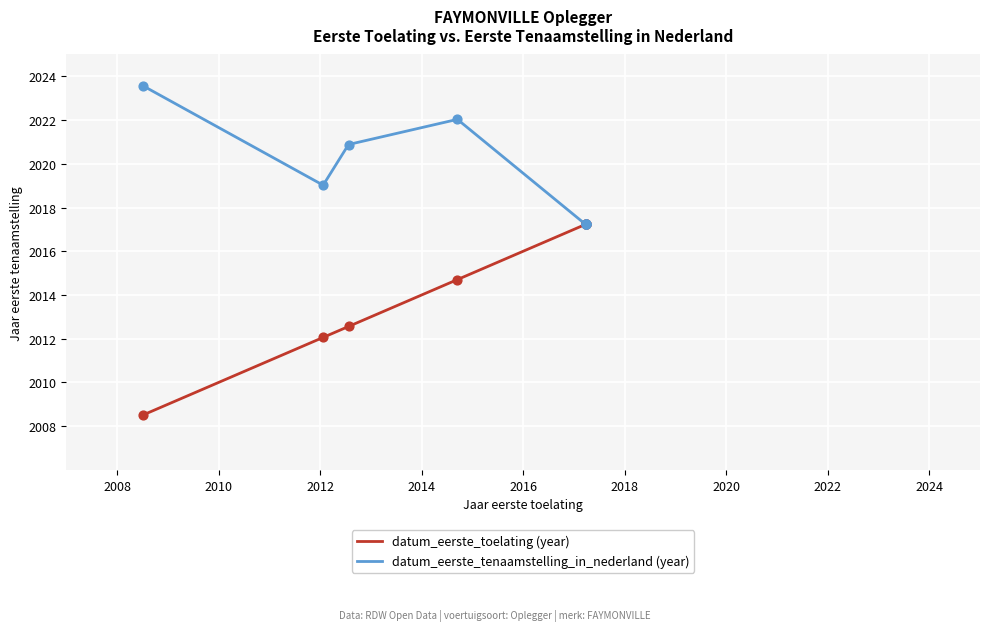

What is the total value across all series at 2012?

4033.4